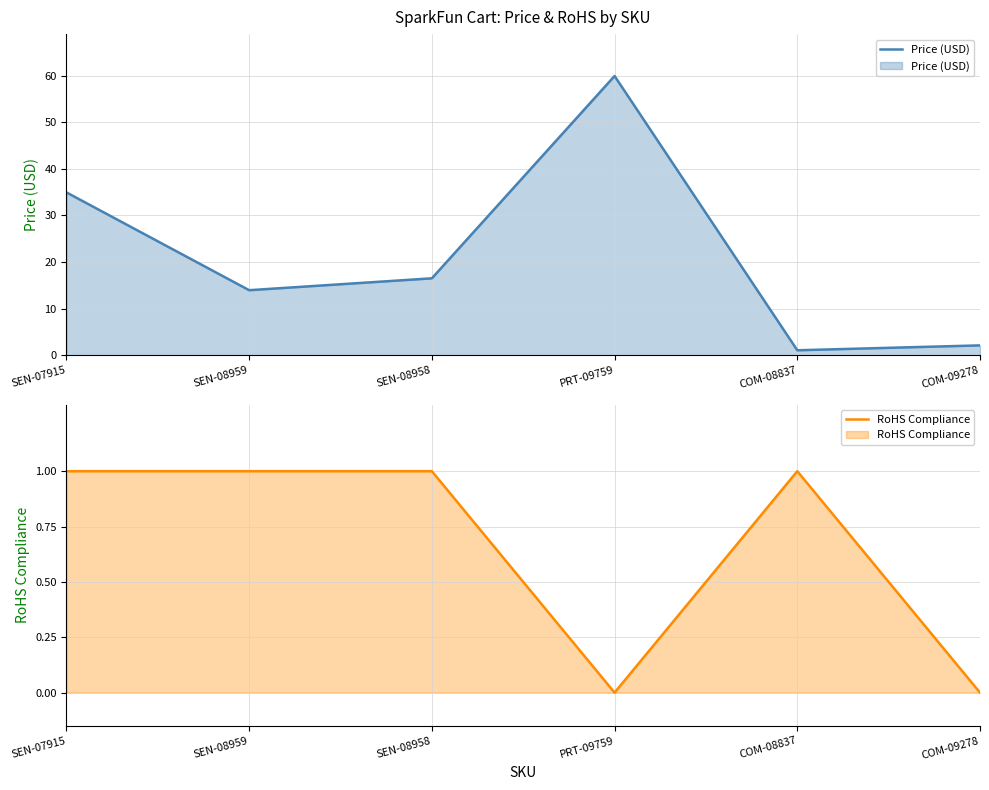

True or false: Price (USD) and RoHS Compliance cross at least once.

False